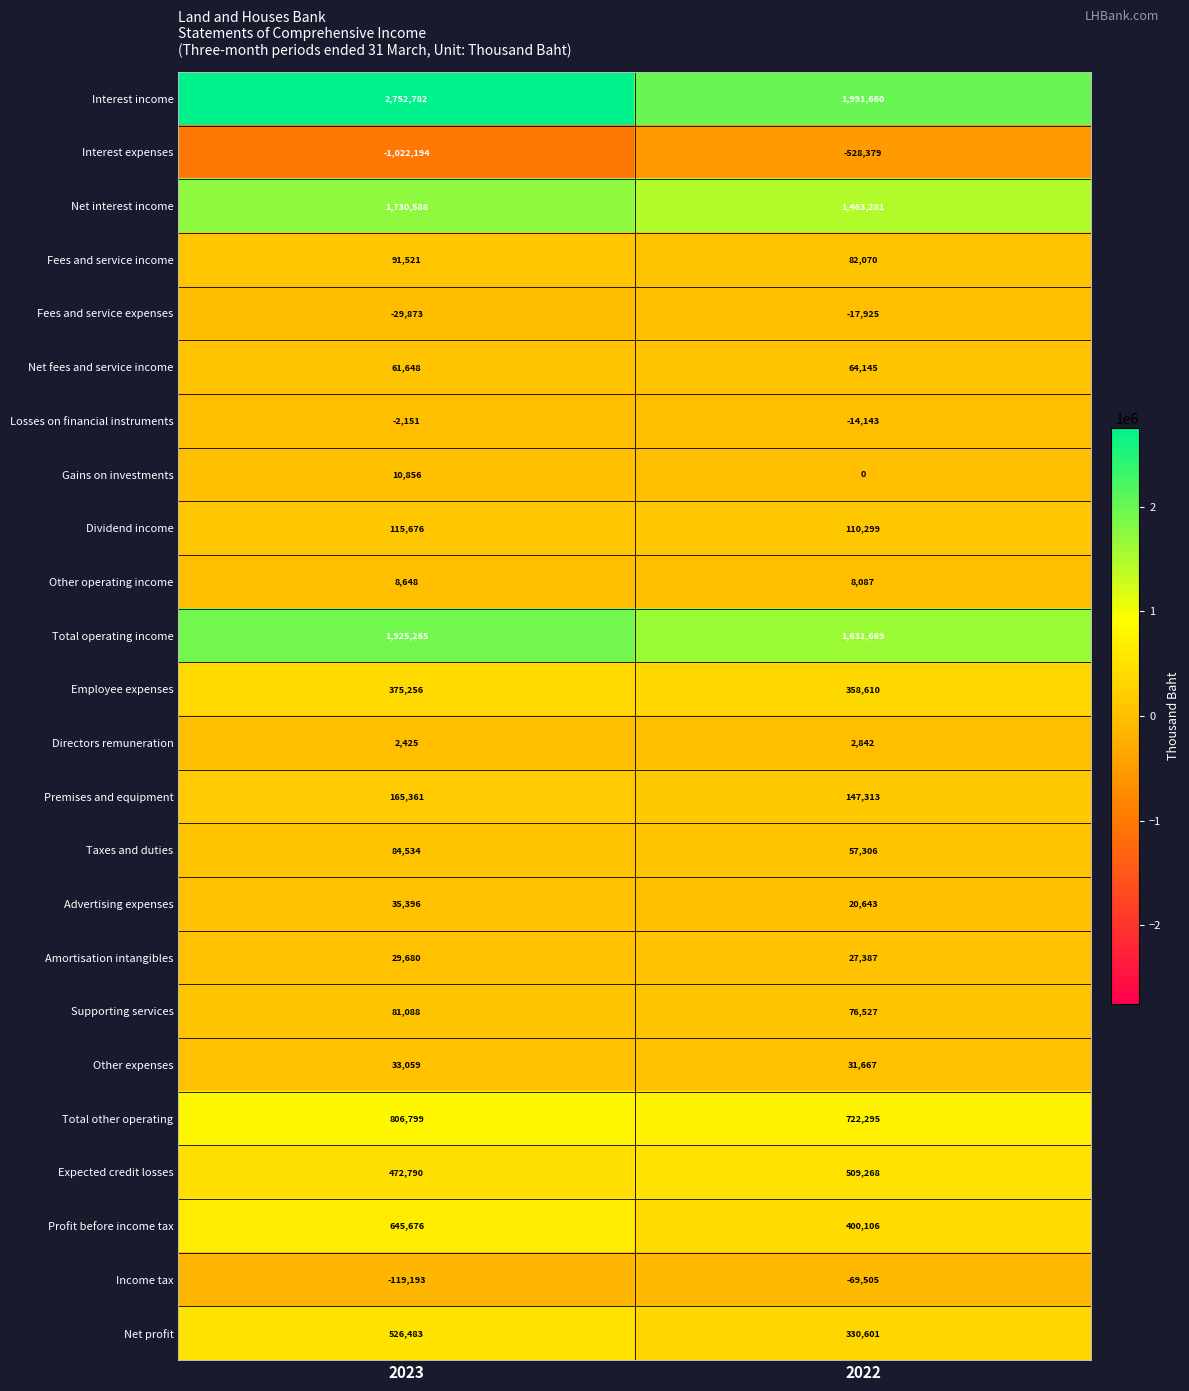

Which series has the largest total across all categories?

Interest income